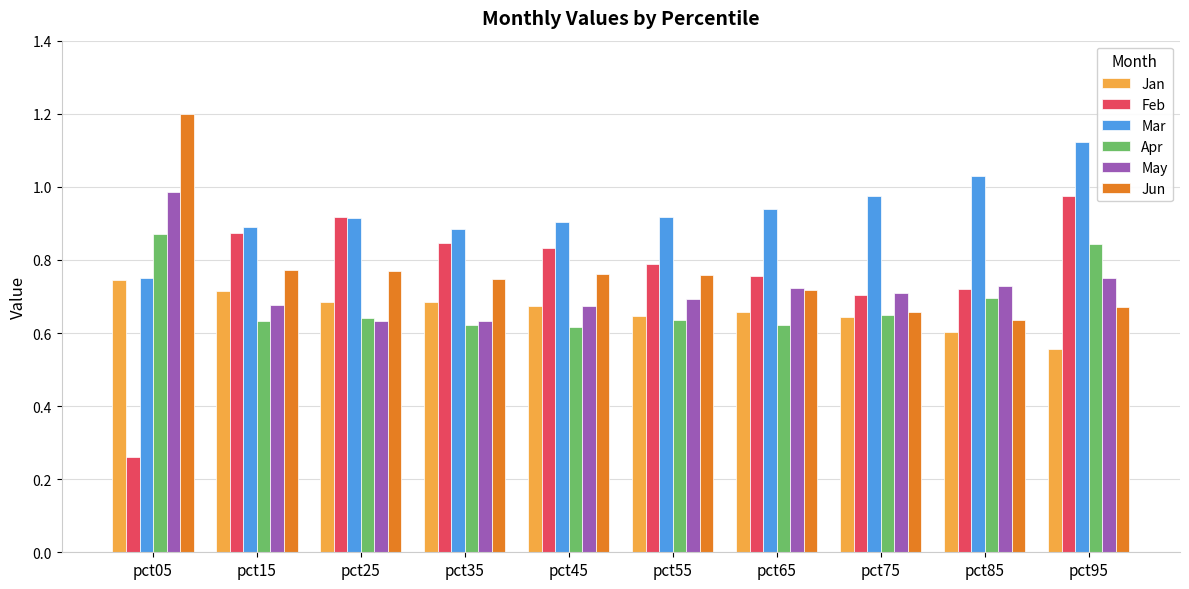

Which label corresponds to the largest value in the chart?

pct05